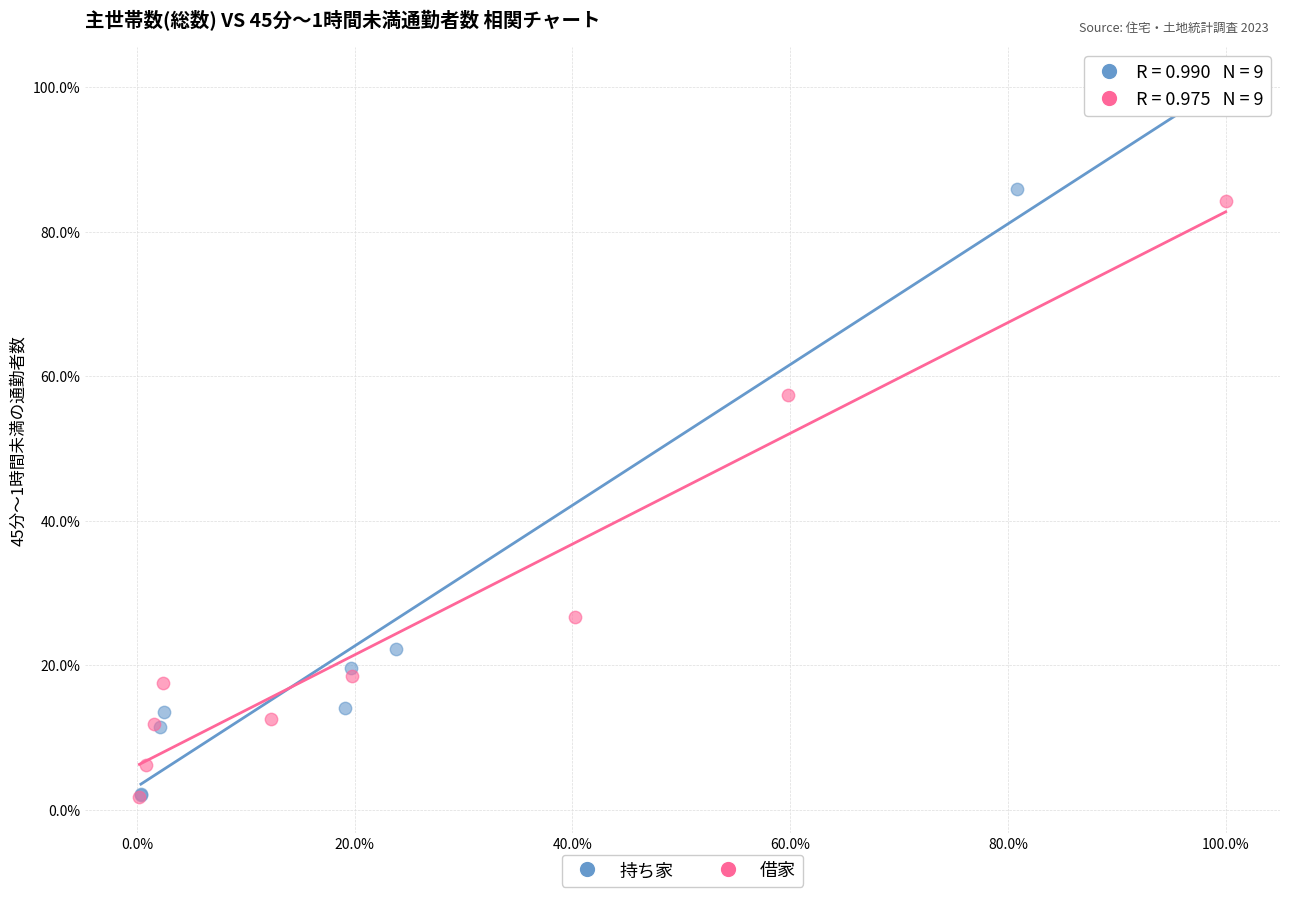

What are all the series names shown in the legend?

持ち家, 借家